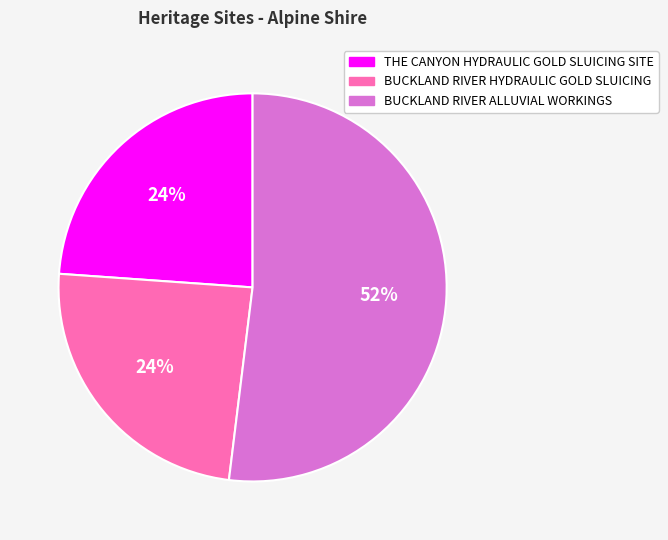

Do THE CANYON HYDRAULIC GOLD SLUICING SITE and BUCKLAND RIVER HYDRAULIC GOLD SLUICING together represent more than half of the pie?

No